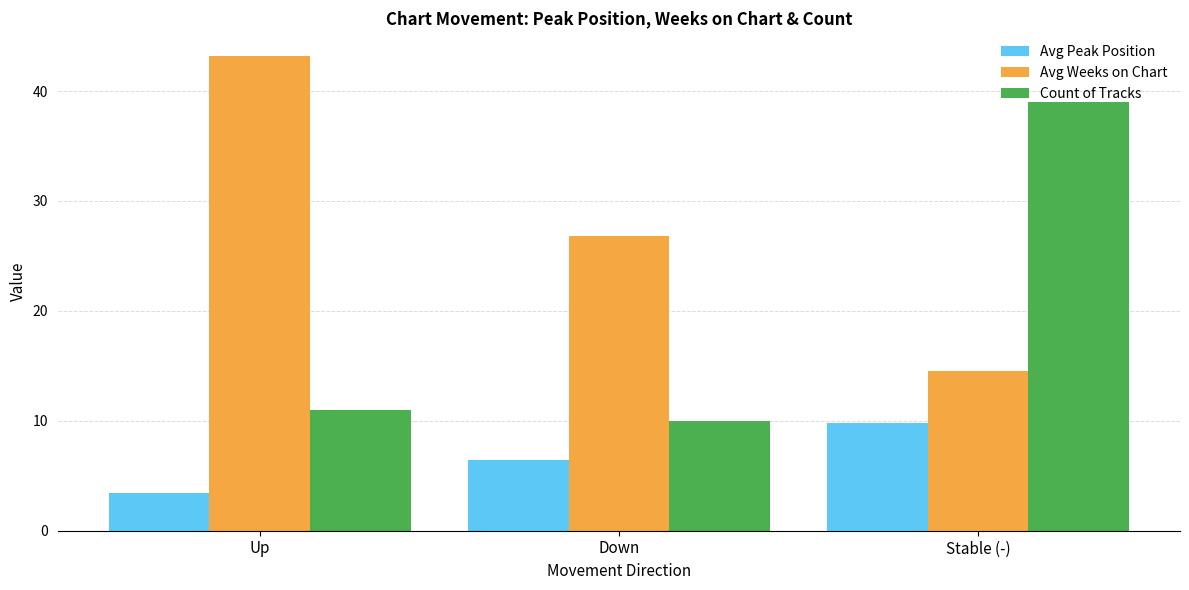

How many bars are there in total?

9